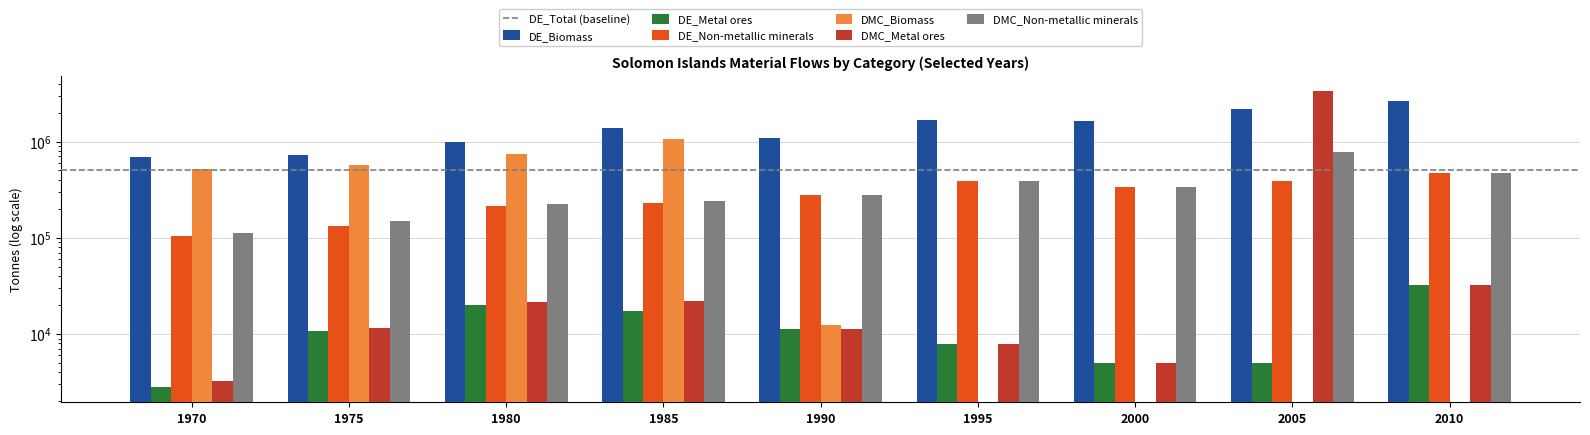

Which series has the widest spread of values?

DMC_Metal ores